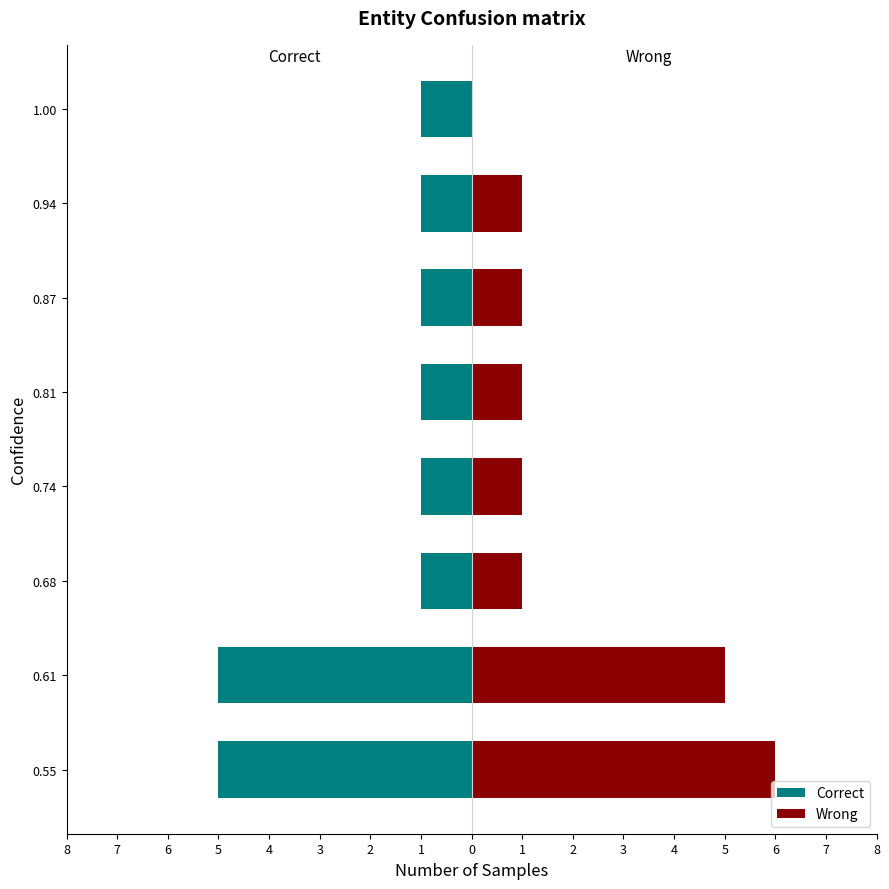

The value of Wrong at 1 is -2. True or false?

False